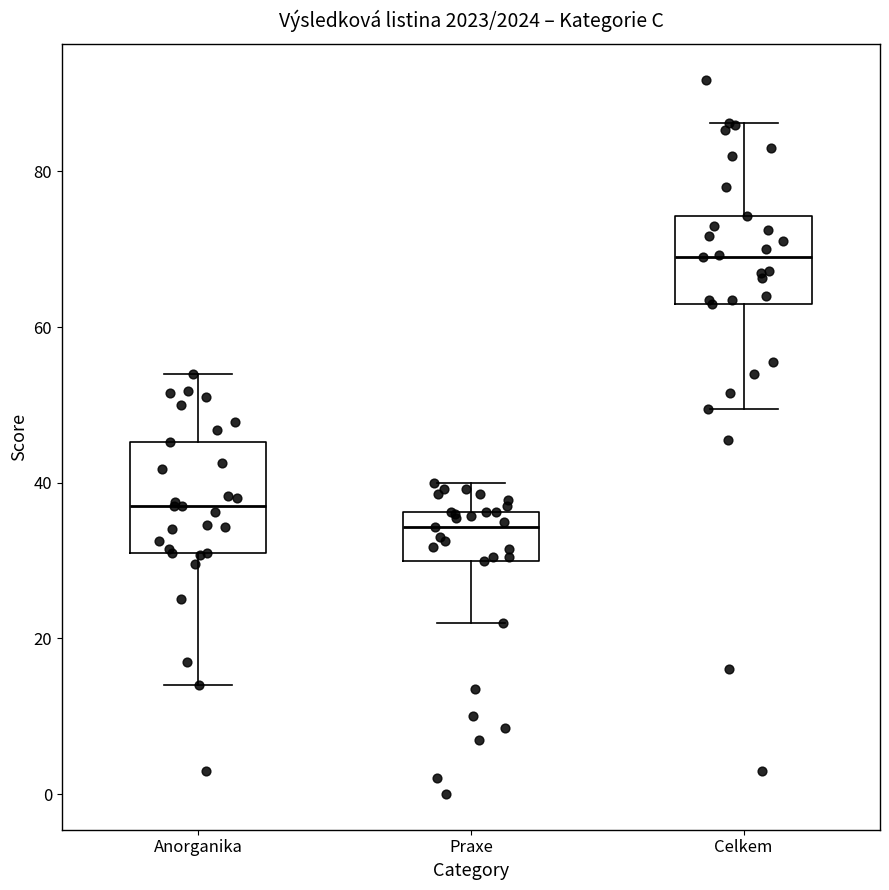

Reading left to right, read every box against the y-axis: the position of its median line, the range the box covers, and the ends of its whiskers. The values are not printed on the chart, so give them approximately, as read against the axis.

Anorganika: median 38, box 32 to 46, whiskers 14 to 54
Praxe: median 34, box 30 to 36, whiskers 22 to 40
Celkem: median 70, box 64 to 74, whiskers 50 to 86